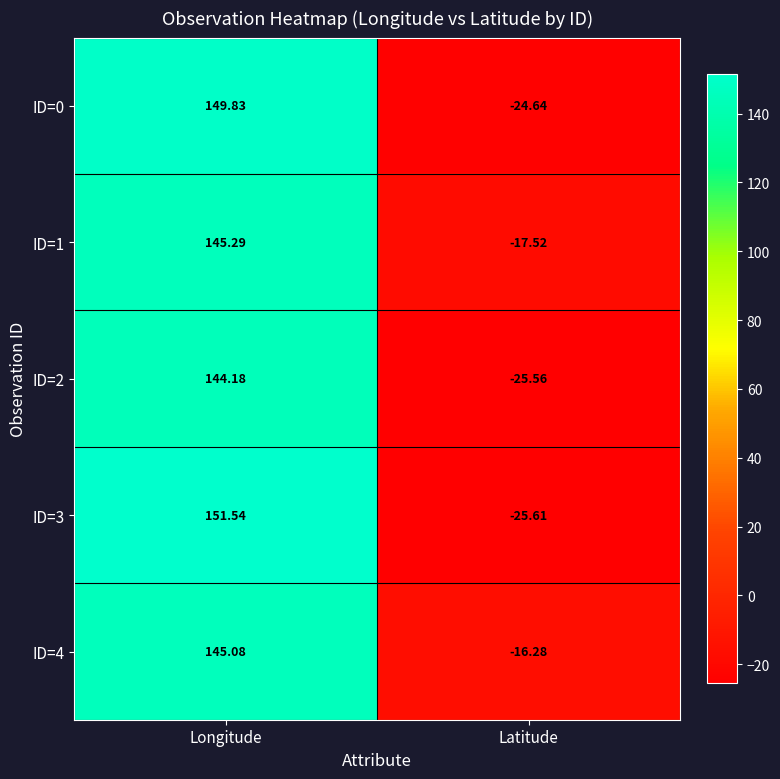

Rank the series by their maximum value, from lowest to highest.

ID=2, ID=4, ID=1, ID=0, ID=3